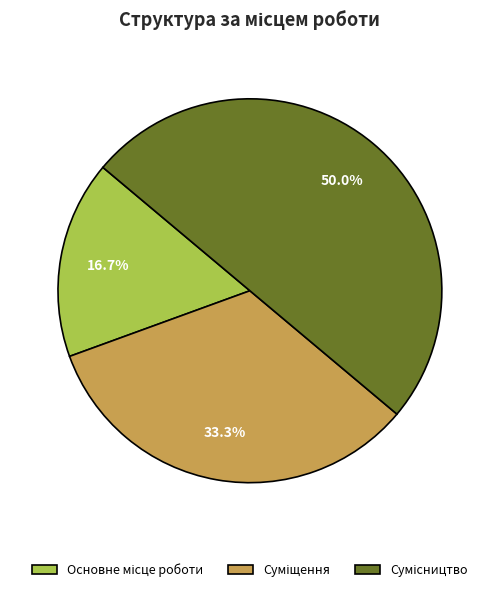

To the nearest percent, what is the average slice percentage?

33%